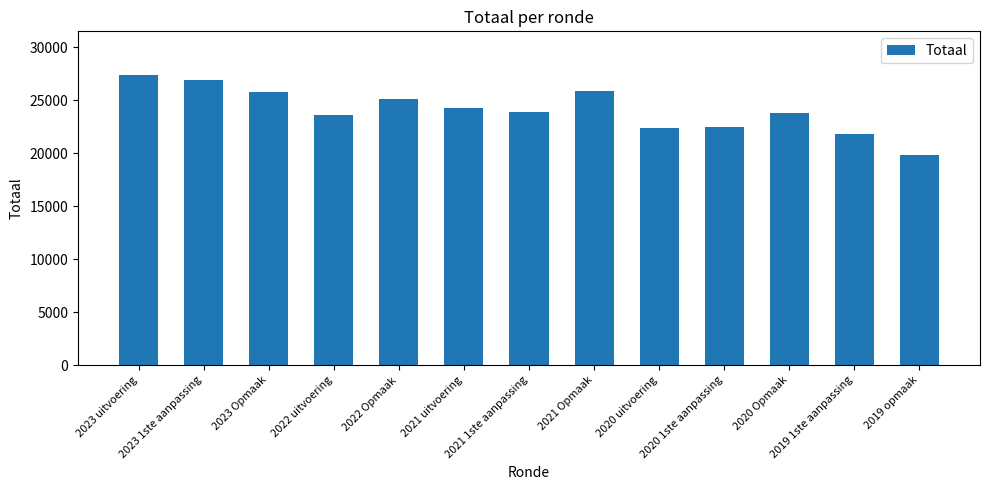

What is the difference between the values at 2021 uitvoering and 2019 1ste aanpassing?

2514